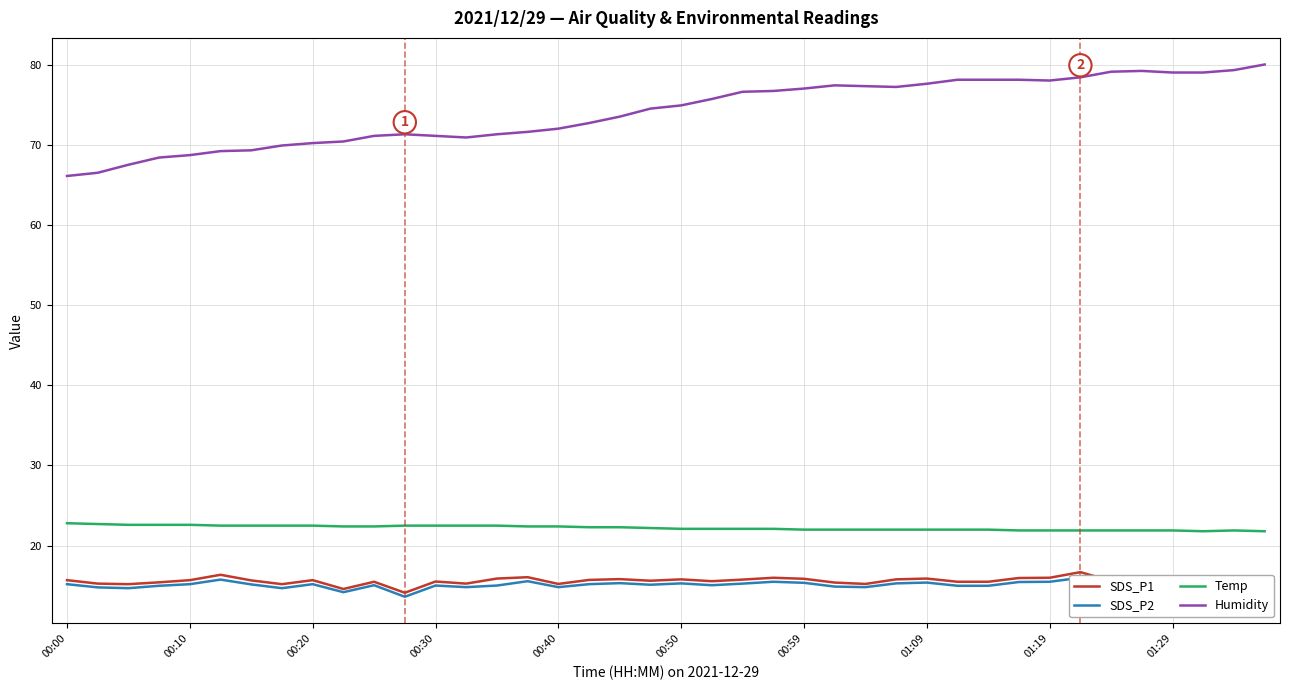

The value of Temp at 00:30 is 36.8. True or false?

False